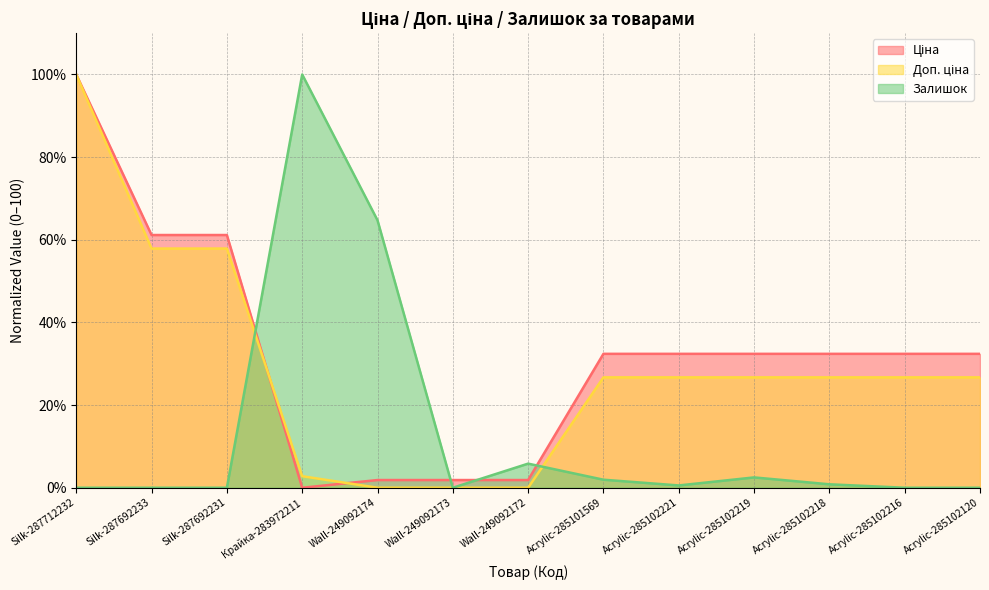

Reading left to right, transcribe all the data shown in this chart.

Ціна: 100.0	61.2	61.2	0.0	1.9	1.9	1.9	32.4	32.4	32.4	32.4	32.4	32.4
Доп. ціна: 100.0	57.9	57.9	2.8	0.0	0.0	0.0	26.7	26.7	26.7	26.7	26.7	26.7
Залишок: 0.0	0.0	0.0	100.0	64.7	0.0	5.8	1.9	0.6	2.5	0.8	0.0	0.0